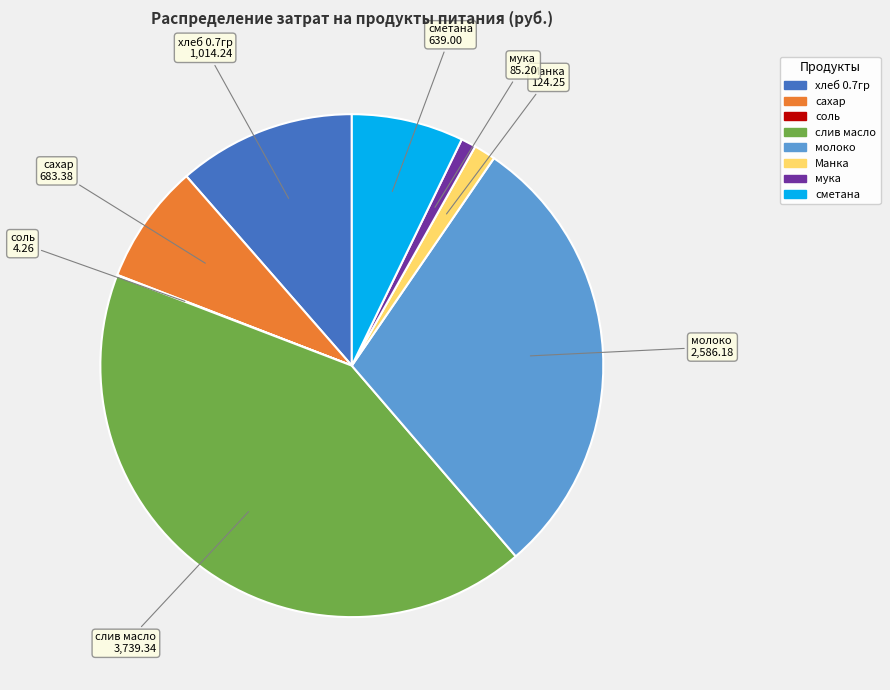

True or false: мука accounts for 1% of the total.

True